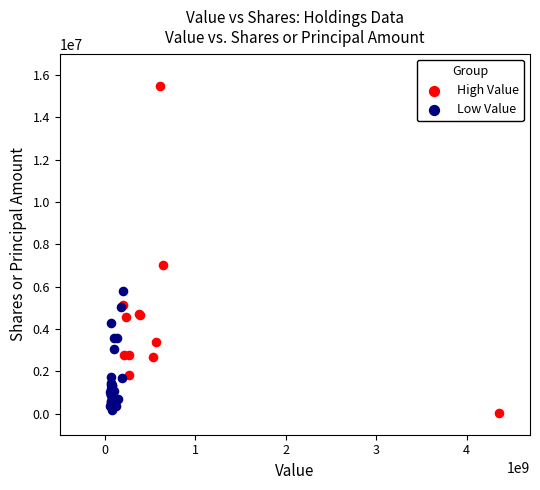

Which series has the largest Y range (max minus min)?

High Value